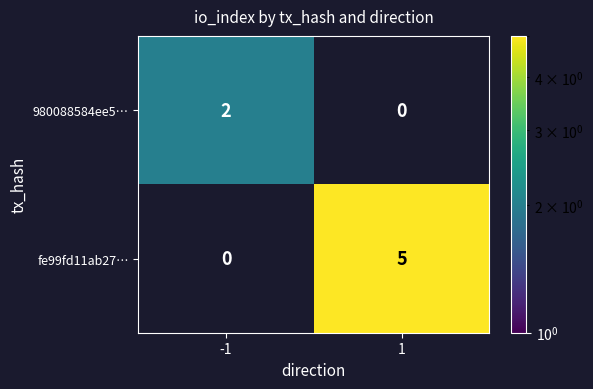

What is the spread (max minus min) of values at 1?

5